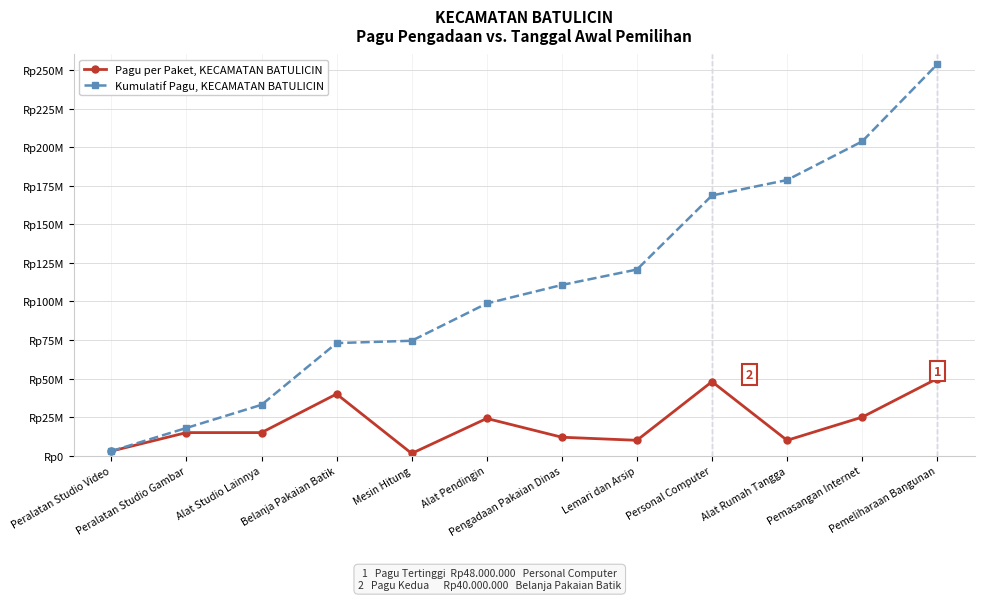

Reading left to right, list all the values displayed in this chart.

Pagu per Paket, KECAMATAN BATULICIN: Peralatan Studio Video=3000000	Peralatan Studio Gambar=15000000	Alat Studio Lainnya=15000000	Belanja Pakaian Batik=40000000	Mesin Hitung=1500000	Alat Pendingin=24160000	Pengadaan Pakaian Dinas=12000000	Lemari dan Arsip=10000000	Personal Computer=48000000	Alat Rumah Tangga=10000000	Pemasangan Internet=25000000	Pemeliharaan Bangunan=50000000
Kumulatif Pagu, KECAMATAN BATULICIN: Peralatan Studio Video=3000000	Peralatan Studio Gambar=18000000	Alat Studio Lainnya=33000000	Belanja Pakaian Batik=73000000	Mesin Hitung=74500000	Alat Pendingin=98660000	Pengadaan Pakaian Dinas=110660000	Lemari dan Arsip=120660000	Personal Computer=168660000	Alat Rumah Tangga=178660000	Pemasangan Internet=203660000	Pemeliharaan Bangunan=253660000